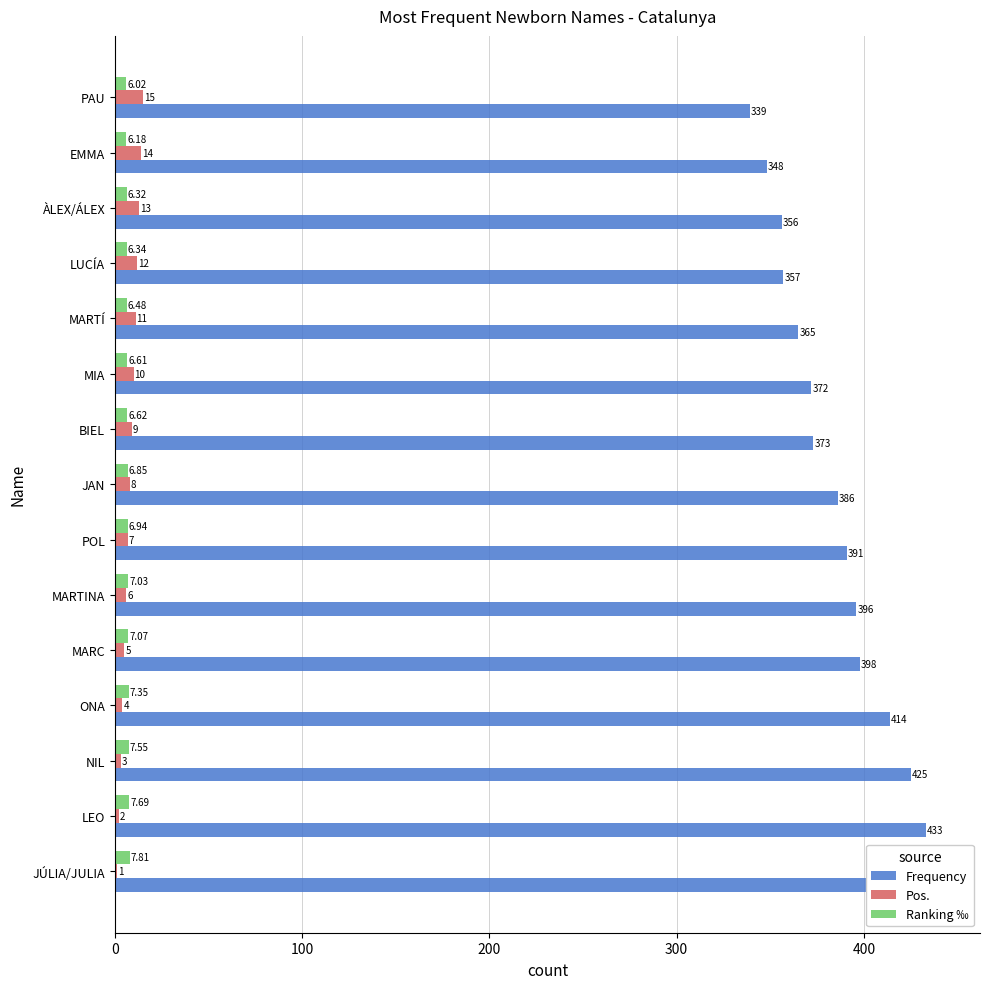

Is it true that Pos. equals 20.2 at 12?

False